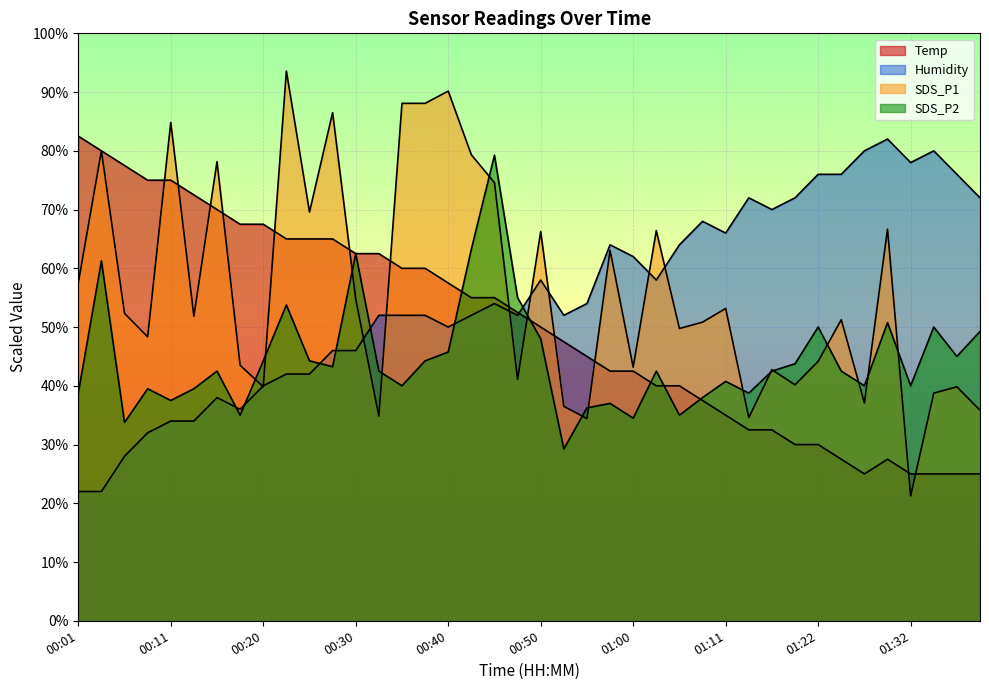

Reading right to left, extract all data points from this chart.

Temp: 01:39=25.0	01:37=25.0	01:34=25.0	01:32=25.0	01:29=27.5	01:27=25.0	01:24=27.5	01:22=30.0	01:19=30.0	01:16=32.5	01:14=32.5	01:11=35.0	01:08=37.5	01:05=40.0	01:02=40.0	01:00=42.5	00:57=42.5	00:55=45.0	00:52=47.5	00:50=50.0	00:47=52.5	00:45=55.0	00:42=55.0	00:40=57.5	00:38=60.0	00:35=60.0	00:33=62.5	00:30=62.5	00:28=65.0	00:25=65.0	00:23=65.0	00:20=67.5	00:18=67.5	00:16=70.0	00:13=72.5	00:11=75.0	00:08=75.0	00:06=77.5	00:03=80.0	00:01=82.5
Humidity: 01:39=72.0	01:37=76.0	01:34=80.0	01:32=78.0	01:29=82.0	01:27=80.0	01:24=76.0	01:22=76.0	01:19=72.0	01:16=70.0	01:14=72.0	01:11=66.0	01:08=68.0	01:05=64.0	01:02=58.0	01:00=62.0	00:57=64.0	00:55=54.0	00:52=52.0	00:50=58.0	00:47=52.0	00:45=54.0	00:42=52.0	00:40=50.0	00:38=52.0	00:35=52.0	00:33=52.0	00:30=46.0	00:28=46.0	00:25=42.0	00:23=42.0	00:20=40.0	00:18=36.0	00:16=38.0	00:13=34.0	00:11=34.0	00:08=32.0	00:06=28.0	00:03=22.0	00:01=22.0
SDS_P1: 01:39=35.8	01:37=39.8	01:34=38.8	01:32=21.2	01:29=66.7	01:27=37.1	01:24=51.3	01:22=44.2	01:19=40.2	01:16=42.8	01:14=34.6	01:11=53.2	01:08=50.8	01:05=49.8	01:02=66.4	01:00=43.2	00:57=63.1	00:55=34.4	00:52=36.5	00:50=66.2	00:47=41.1	00:45=74.6	00:42=79.3	00:40=90.2	00:38=88.1	00:35=88.1	00:33=34.8	00:30=54.8	00:28=86.5	00:25=69.6	00:23=93.6	00:20=39.8	00:18=43.5	00:16=78.2	00:13=51.8	00:11=84.8	00:08=48.3	00:06=52.3	00:03=80.0	00:01=57.5
SDS_P2: 01:39=49.2	01:37=45.0	01:34=50.0	01:32=40.0	01:29=50.7	01:27=40.0	01:24=42.5	01:22=50.0	01:19=43.8	01:16=42.5	01:14=38.8	01:11=40.8	01:08=38.0	01:05=35.0	01:02=42.5	01:00=34.5	00:57=37.0	00:55=36.2	00:52=29.2	00:50=48.0	00:47=55.0	00:45=79.2	00:42=63.2	00:40=45.8	00:38=44.2	00:35=40.0	00:33=42.5	00:30=62.5	00:28=43.2	00:25=44.2	00:23=53.8	00:20=44.2	00:18=35.0	00:16=42.5	00:13=39.5	00:11=37.5	00:08=39.5	00:06=33.8	00:03=61.3	00:01=38.8